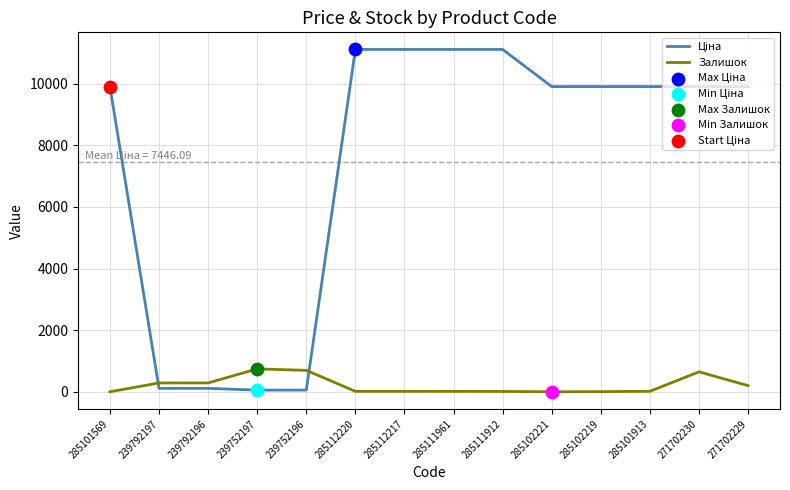

True or false: Залишок has a value of 307.0 at 239752197.

False